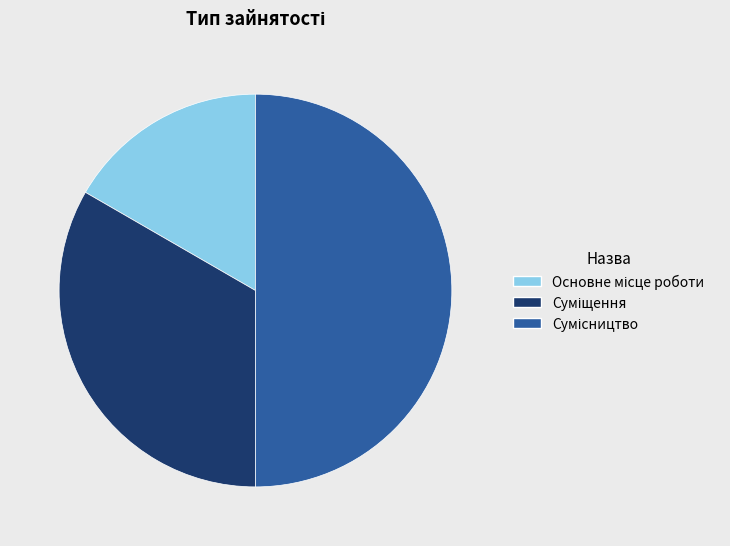

To the nearest percent, what portion does Суміщення represent?

33%